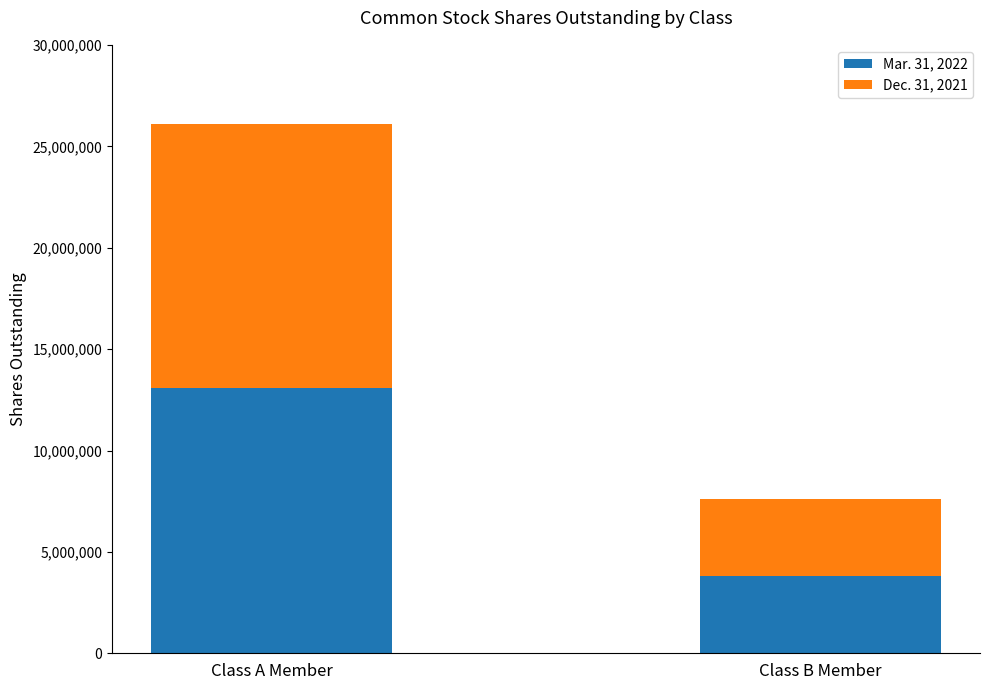

Rank the categories by Mar. 31, 2022 value from highest to lowest.

Class A Member, Class B Member